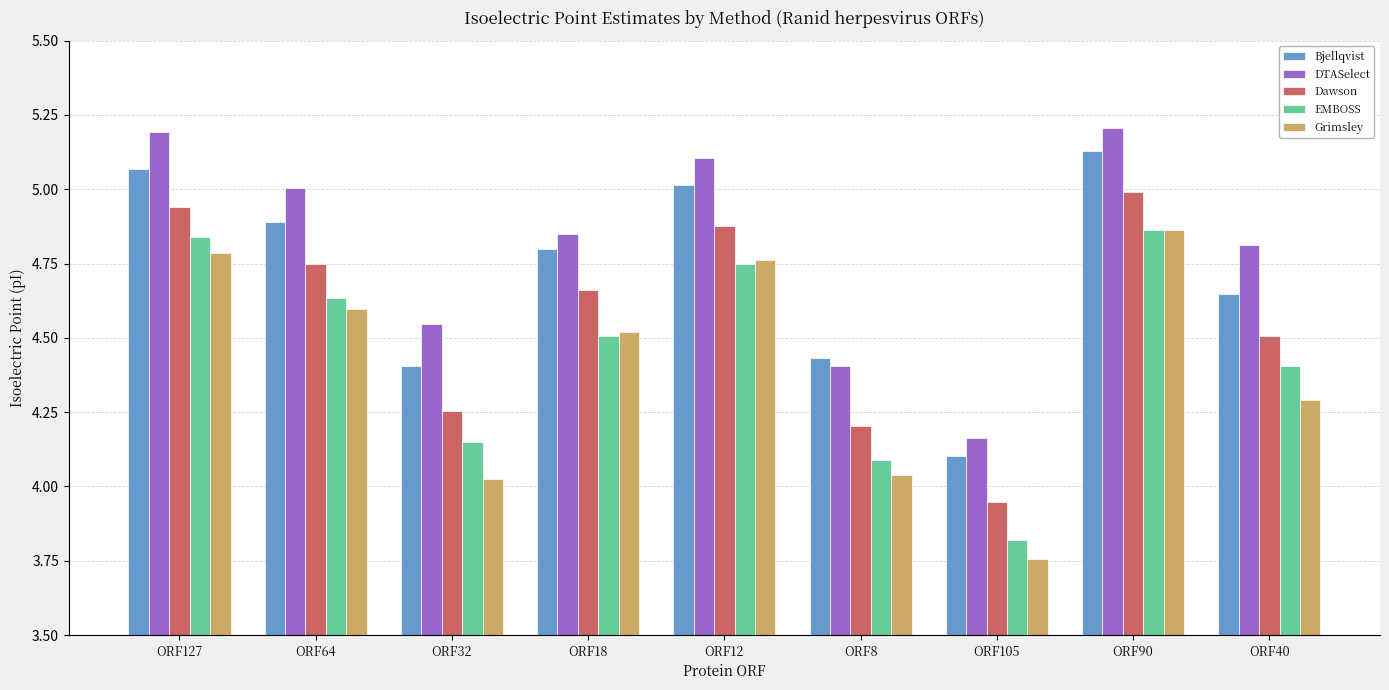

Where does the EMBOSS series first go above 4?

ORF127